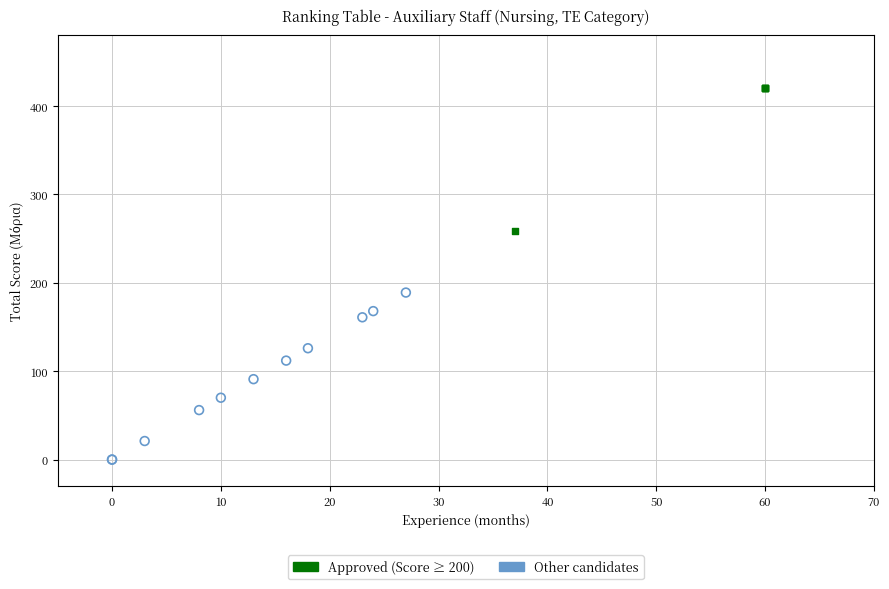

What are all the series names shown in the legend?

Approved (Score ≥ 200), Other candidates